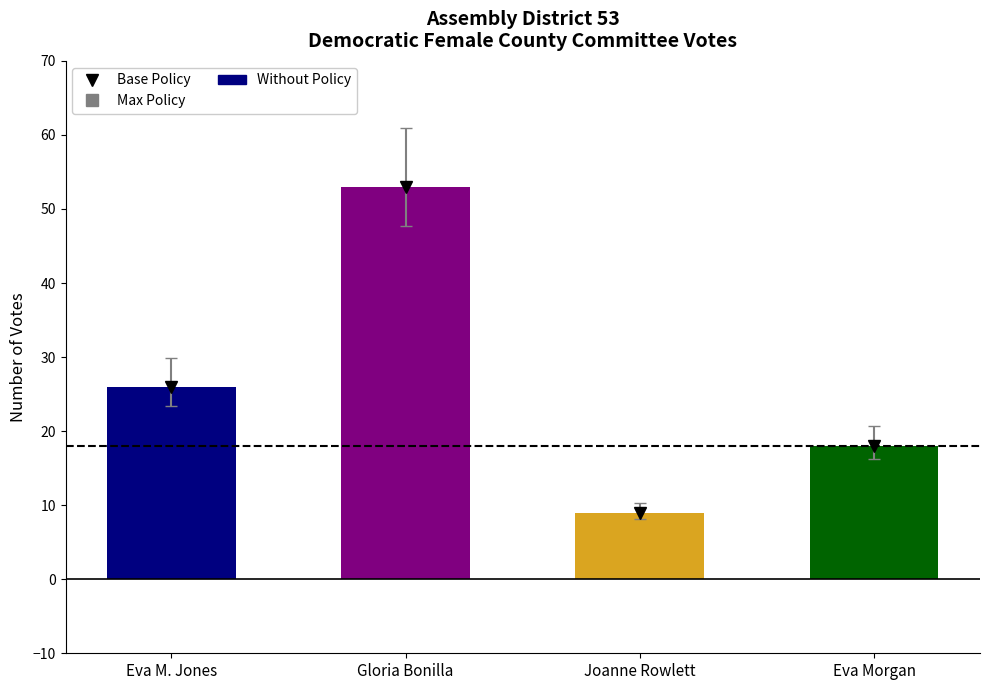

What is the label of the 2nd bar from the left?

Gloria Bonilla